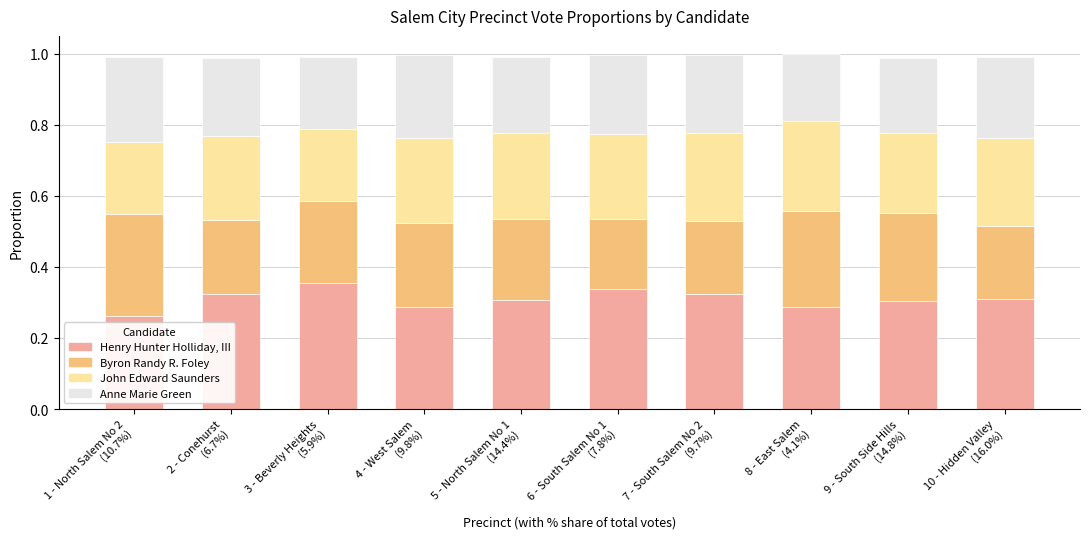

Count the Henry Hunter Holliday, III values in the range 0 to 1.

10